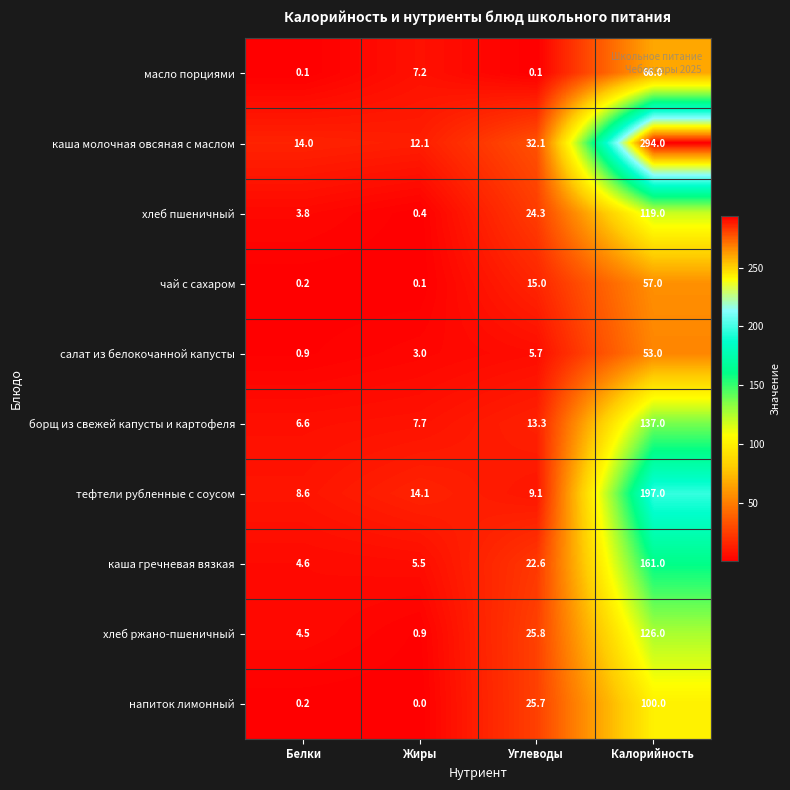

Which label corresponds to the smallest value in the chart?

Жиры